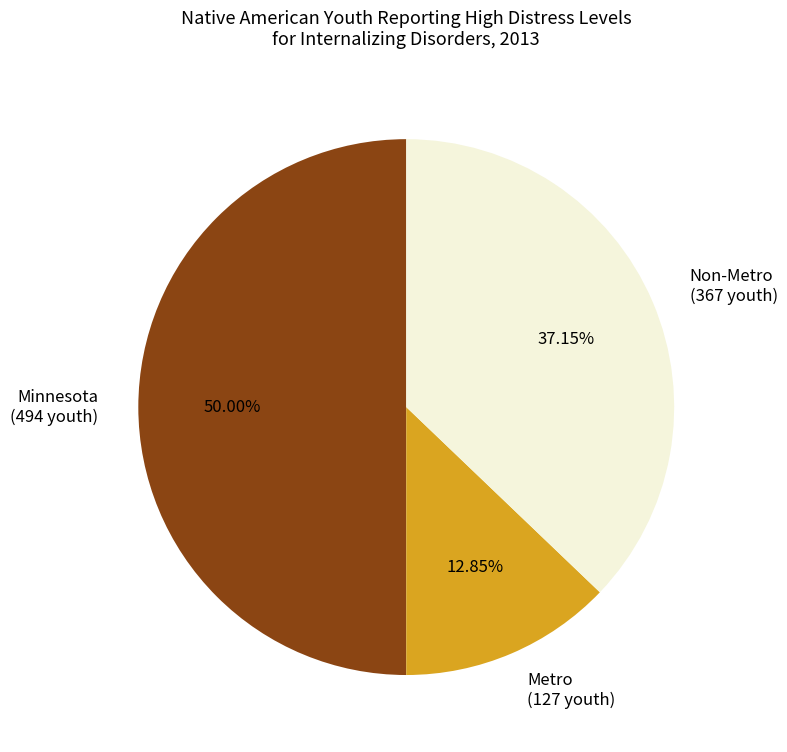

What is the ratio of the value at Minnesota to the value at Metro?

3.9